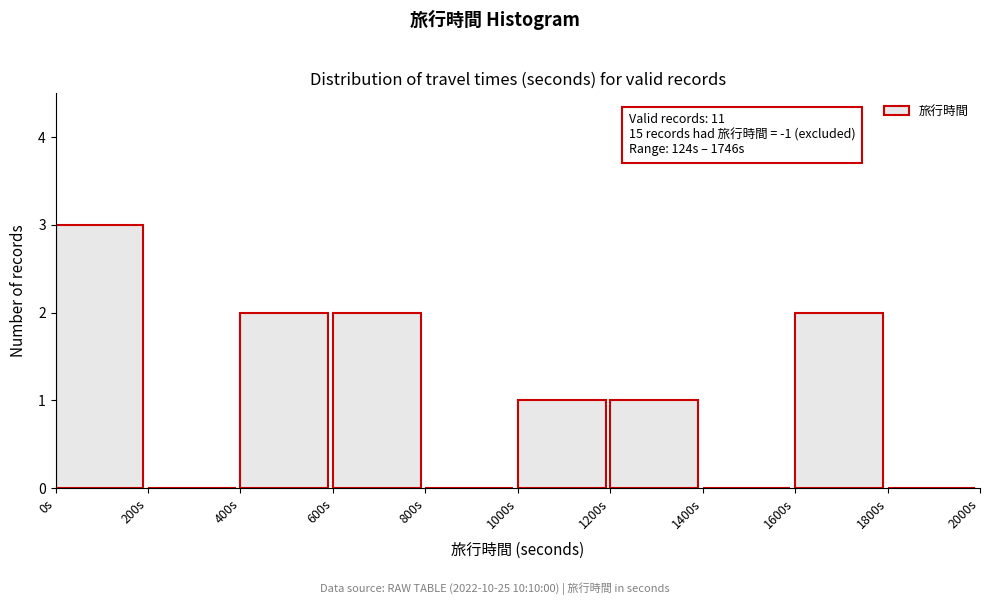

Over which range of the x-axis is the bar tallest?

0 to 200